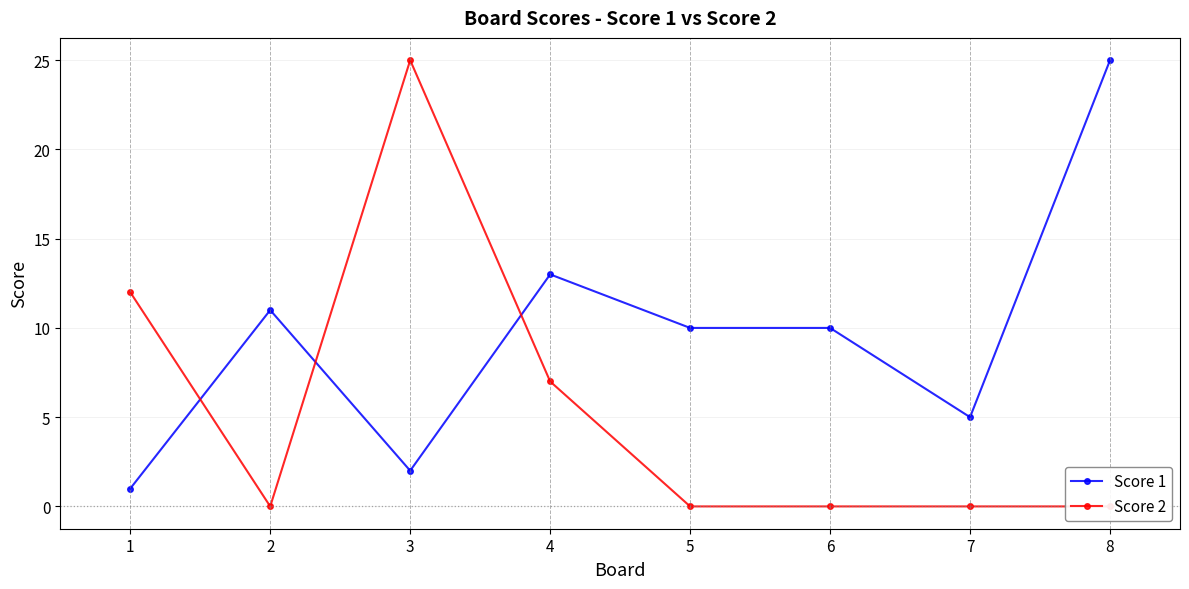

Count the number of categories in the chart.

8